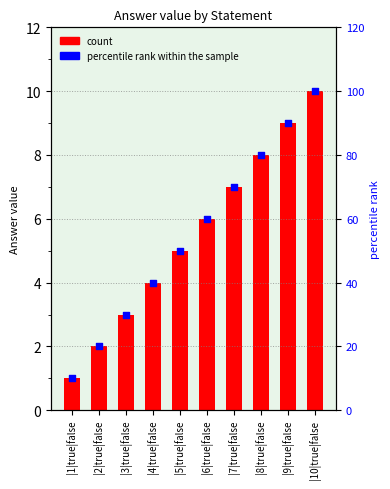

Which series contains the lowest Y value?

Answer value